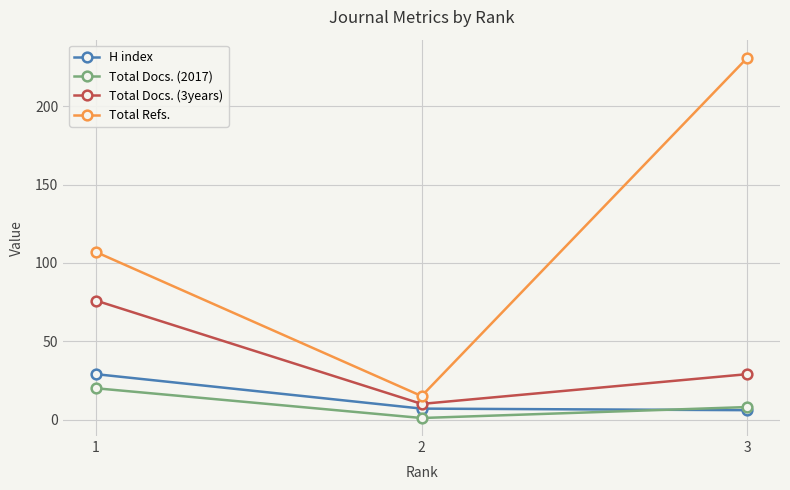

Which series has the largest total across all categories?

Total Refs.